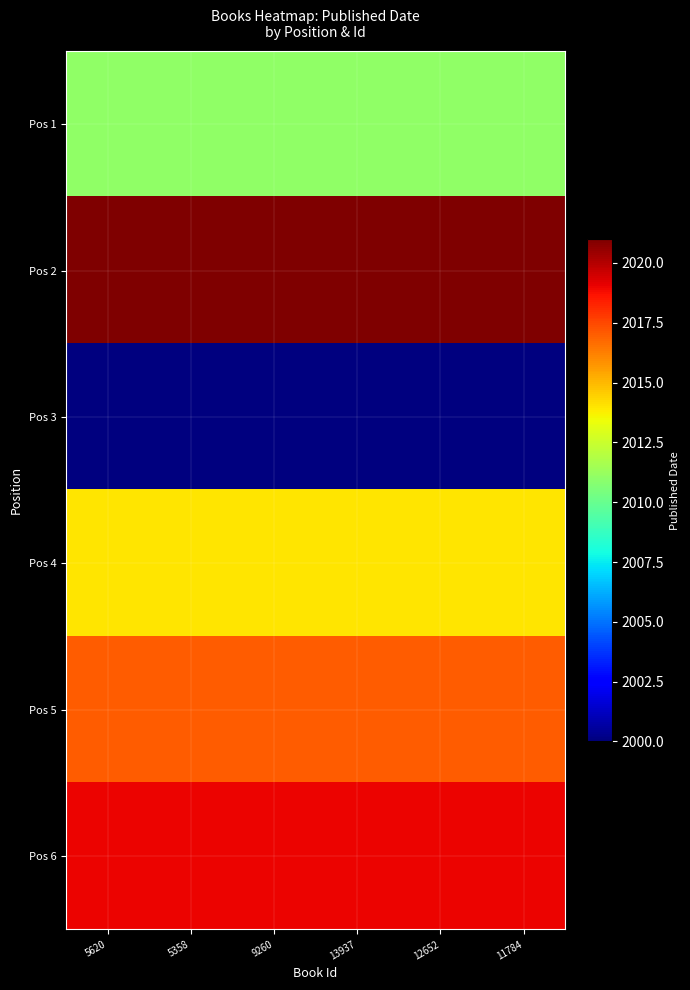

At which category does the chart reach its peak across all series?

5620